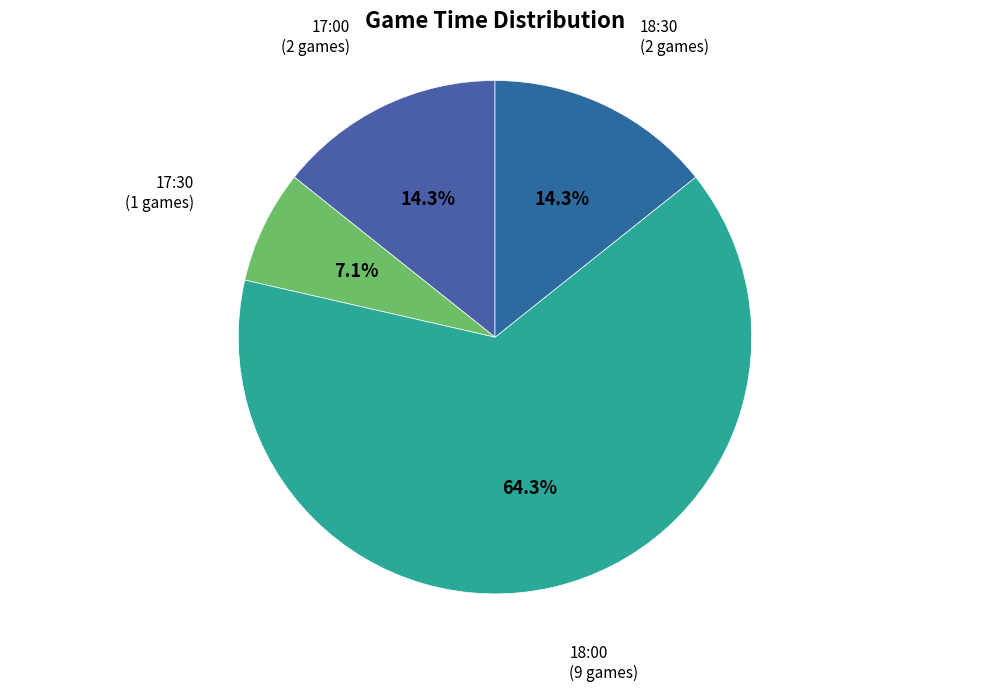

The 17:30 slice represents 17% of the pie. True or false?

False